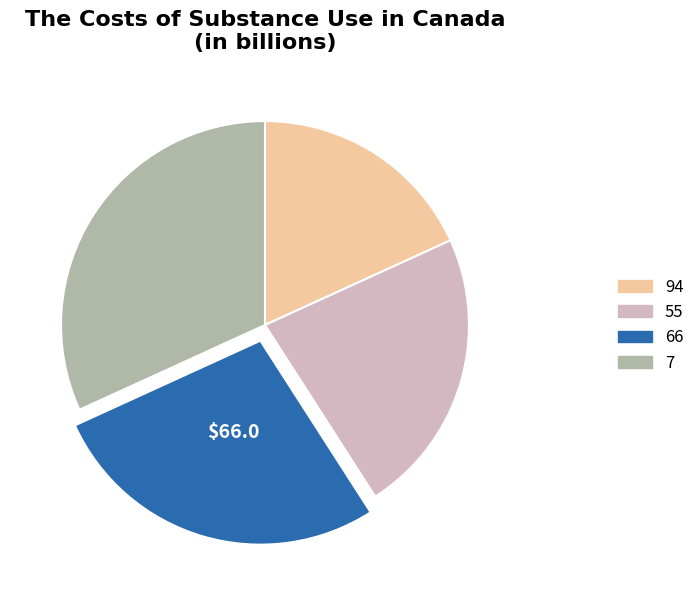

What is the ratio of the value at 94 to the value at 7?

0.6